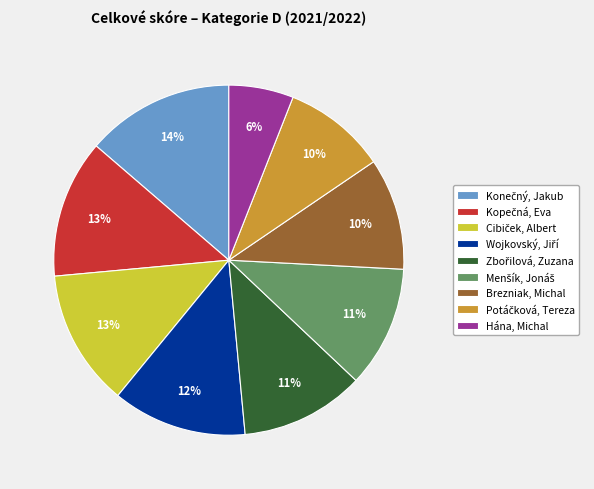

To the nearest percent, what is the difference between the largest and smallest slice percentages?

8%